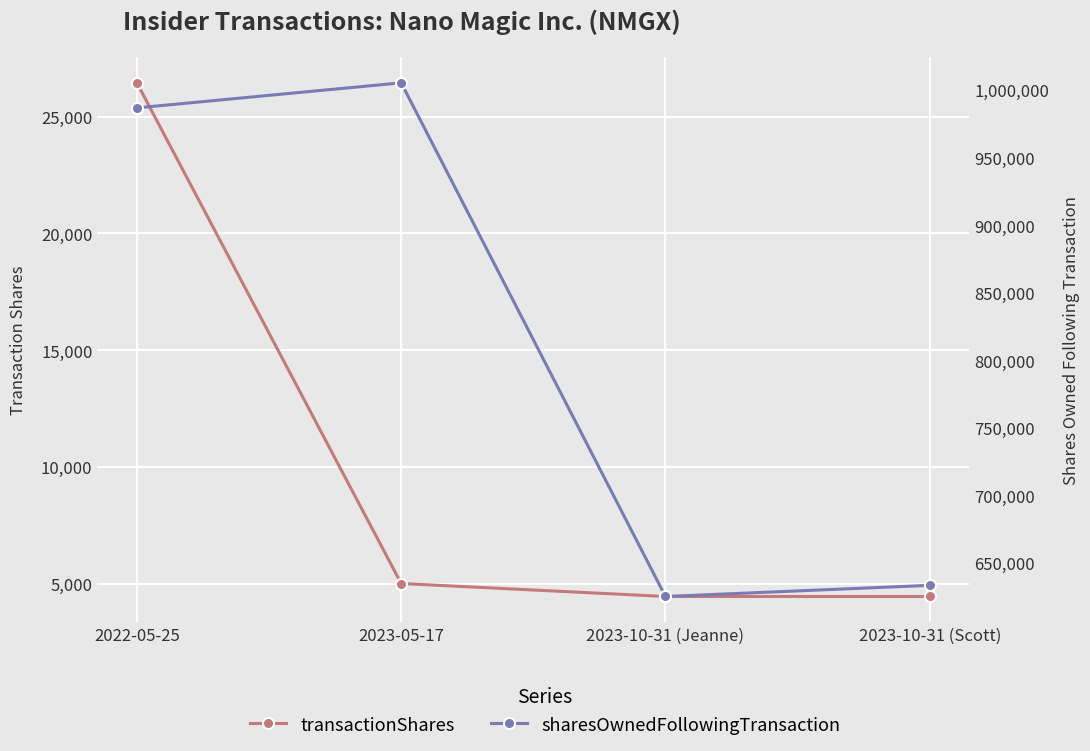

The sharesOwnedFollowingTransaction series shows 633423 at 2023-10-31 (Scott). True or false?

True